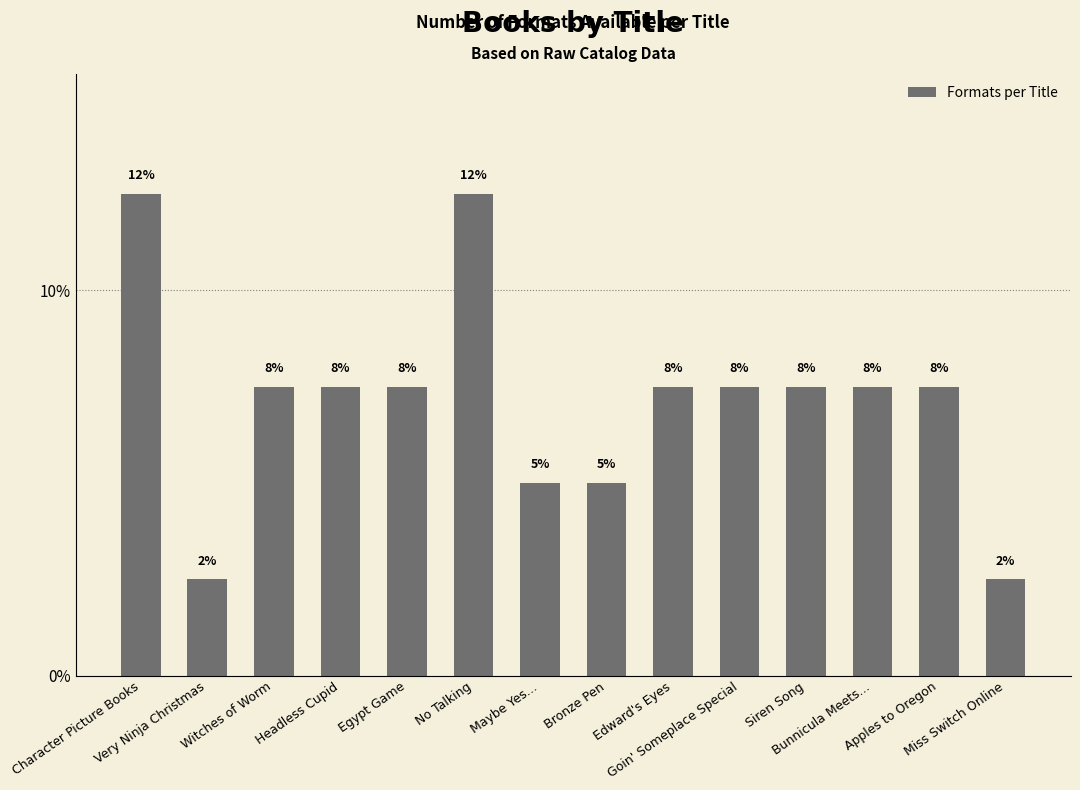

Which category has the lowest value across all series?

Very Ninja Christmas